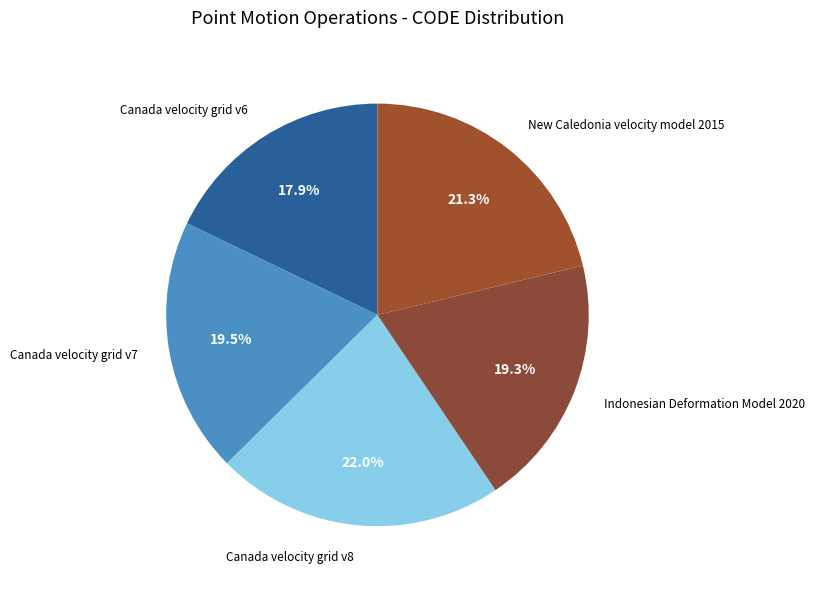

What percentage is the Canada velocity grid v8 slice, to the nearest percent?

22%